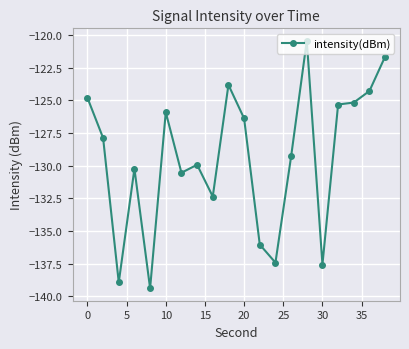

What is the smallest value displayed?

-139.4